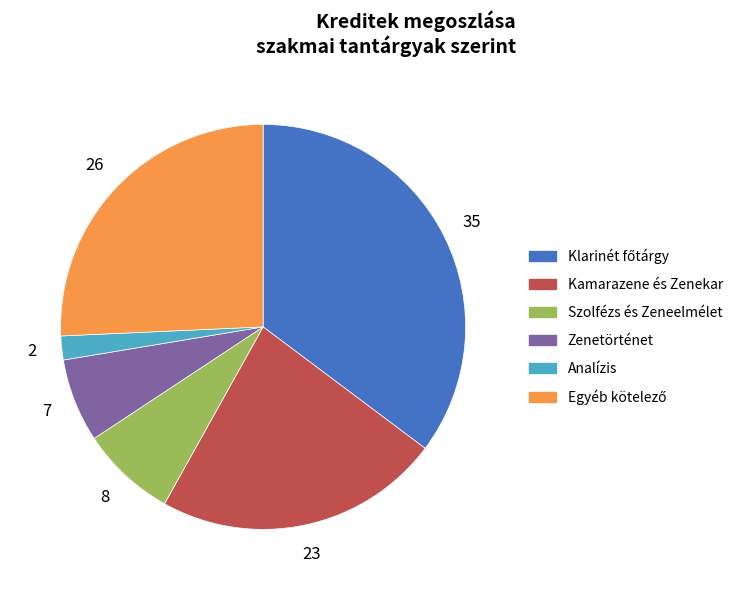

Is there a majority slice in this chart?

No